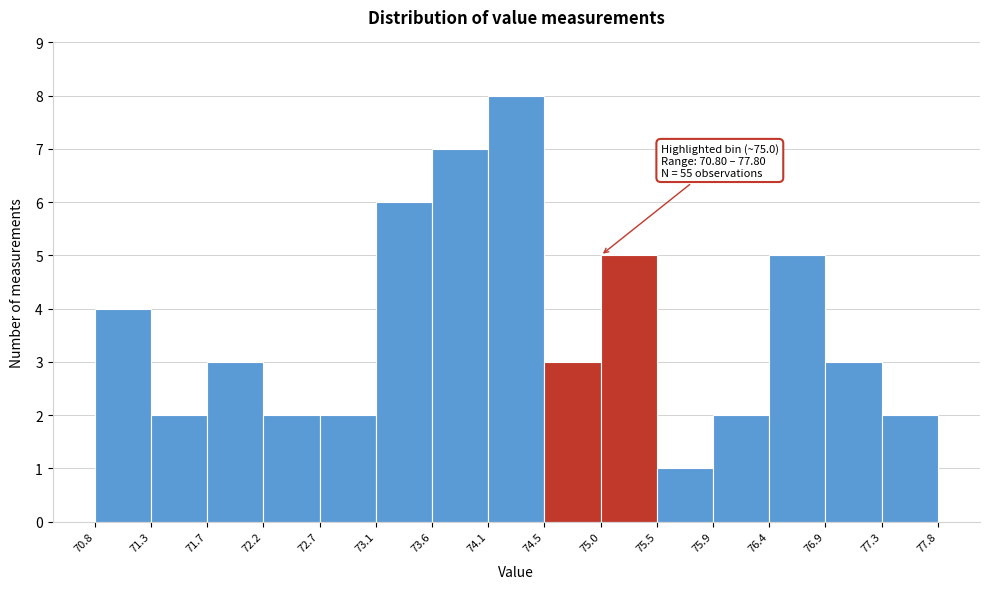

Which range on the x-axis has the tallest bar?

74.1 to 74.5